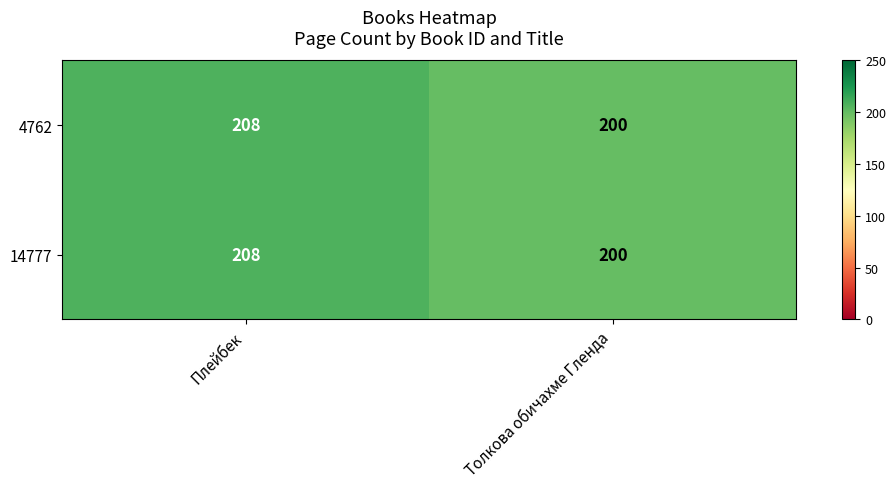

What is the difference between the 4762 values at Плейбек and Толкова обичахме Гленда?

8